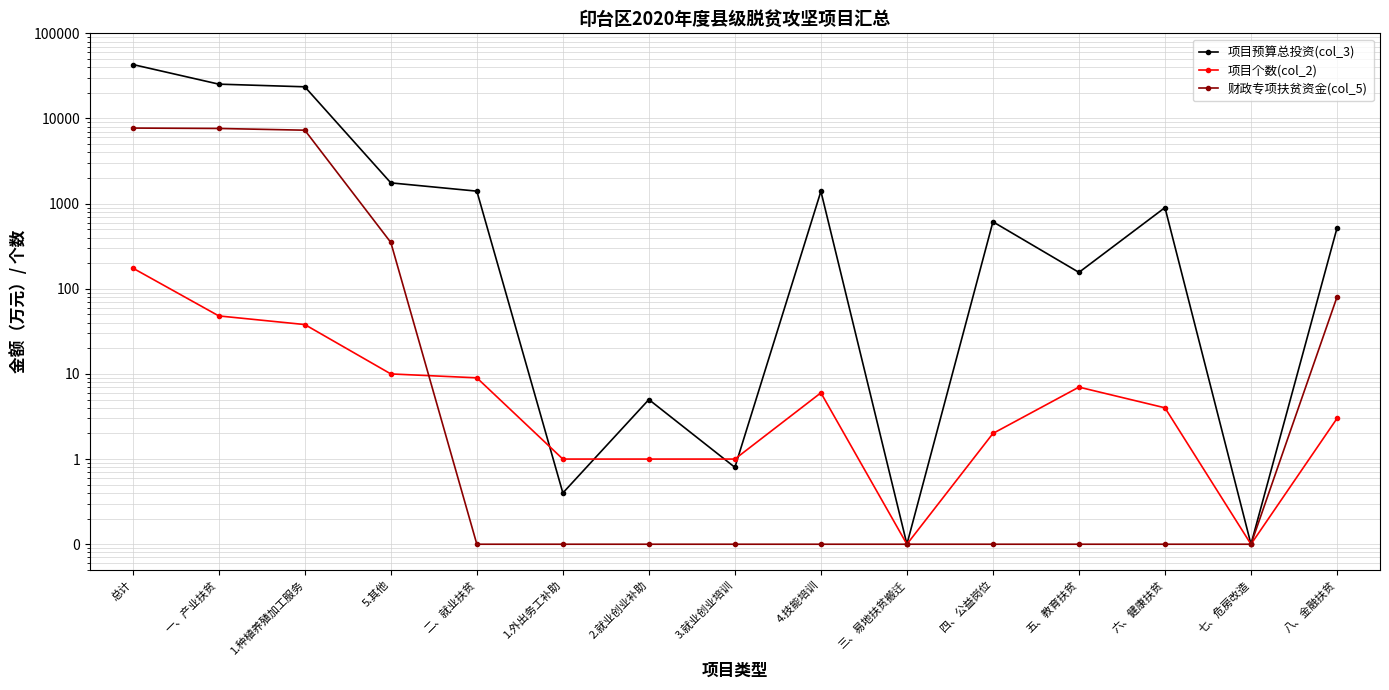

At how many categories does at least one series exceed 27152?

1